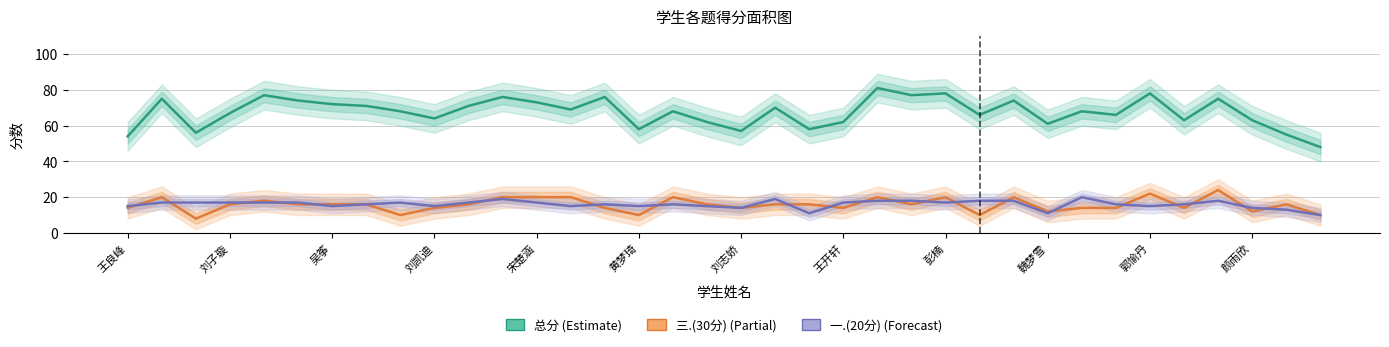

How many 一.(20分) (Forecast) values are between 15 and 17?

22